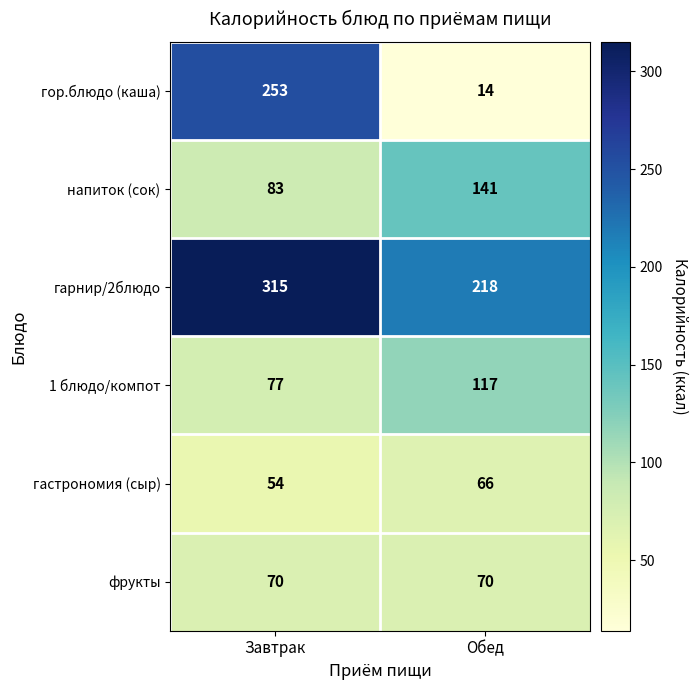

What is the minimum value shown in the chart?

14